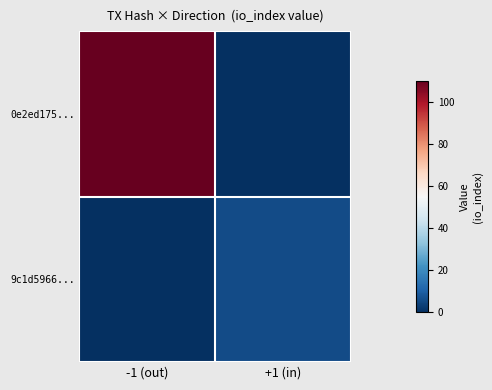

Reading left to right, extract all data points from this chart.

0e2ed175...: -1 (out)=110	+1 (in)=0
9c1d5966...: -1 (out)=0	+1 (in)=6